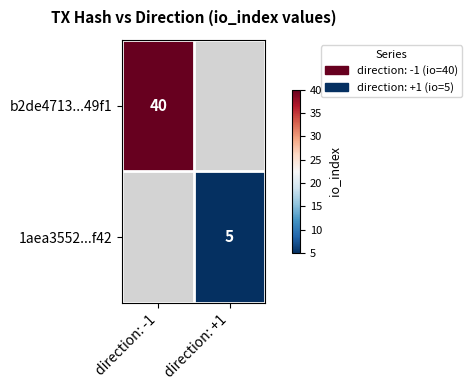

The b2de4713...49f1 series shows 40 at direction: -1. True or false?

True